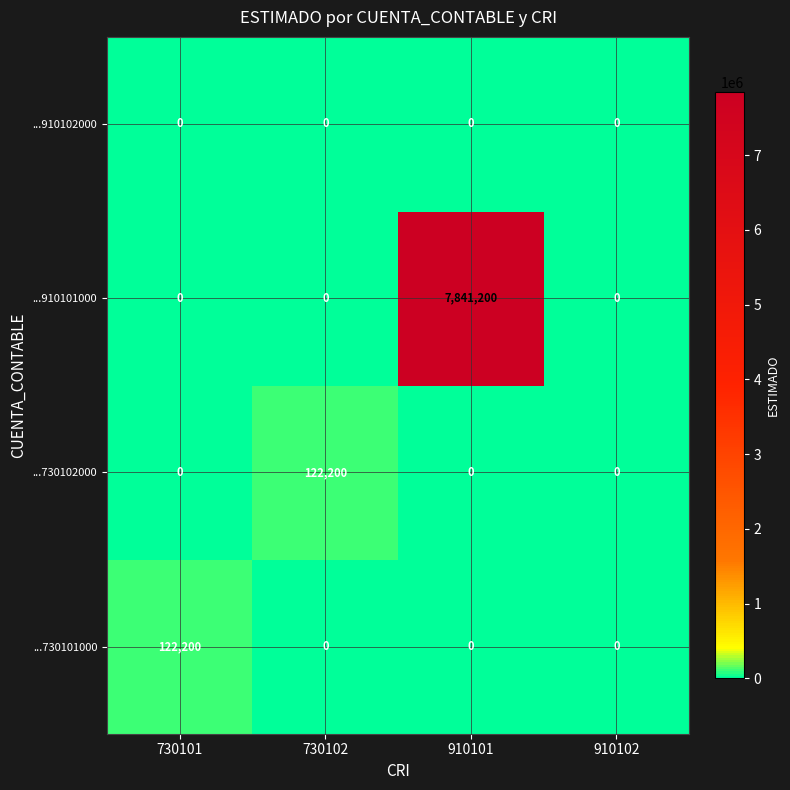

How many distinct data groups are displayed?

4